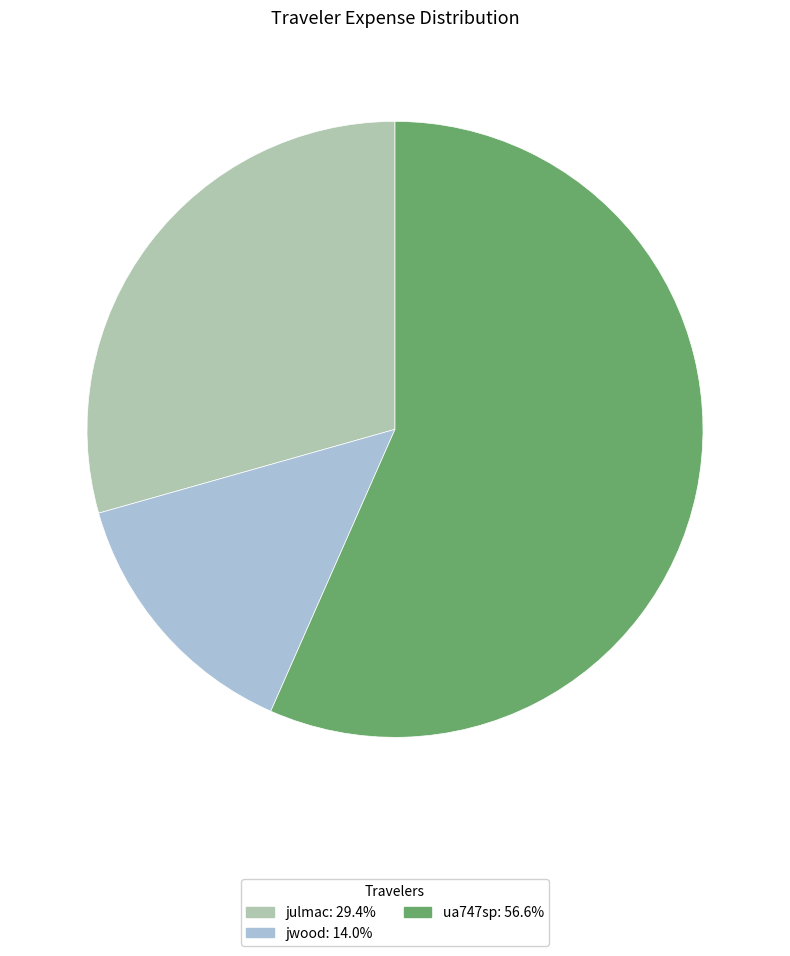

Which slice is the largest?

ua747sp